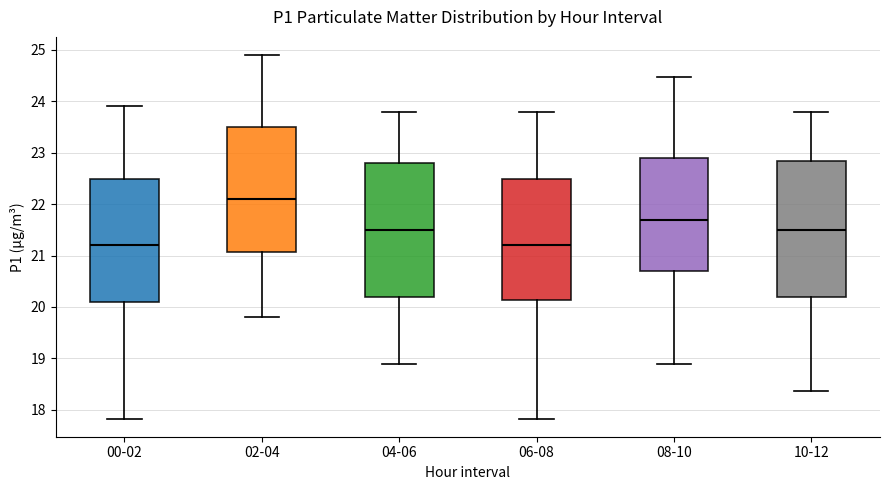

Reading left to right, transcribe this box plot: for each box, give where its median line is, the range the box spans, and where its two whiskers end, as read against the y-axis. The values are not printed on the chart, so give them approximately, as read against the axis.

00-02: median 21.2, box 20.1 to 22.5, whiskers 17.8 to 23.9
02-04: median 22.1, box 21.1 to 23.5, whiskers 19.8 to 24.9
04-06: median 21.5, box 20.2 to 22.8, whiskers 18.9 to 23.8
06-08: median 21.2, box 20.1 to 22.5, whiskers 17.8 to 23.8
08-10: median 21.7, box 20.7 to 22.9, whiskers 18.9 to 24.5
10-12: median 21.5, box 20.2 to 22.8, whiskers 18.4 to 23.8